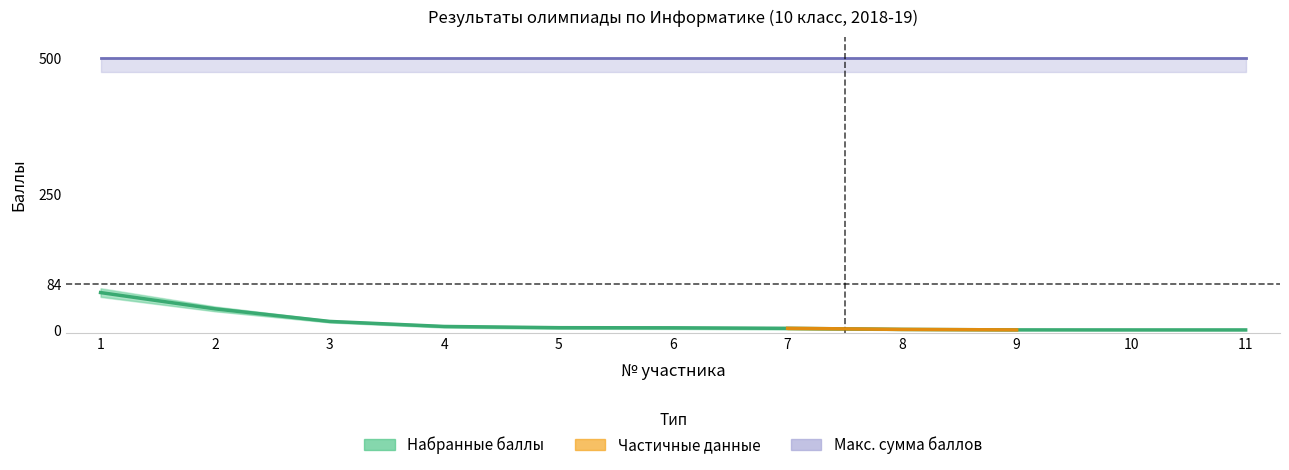

At which category does the chart reach its minimum across all series?

11